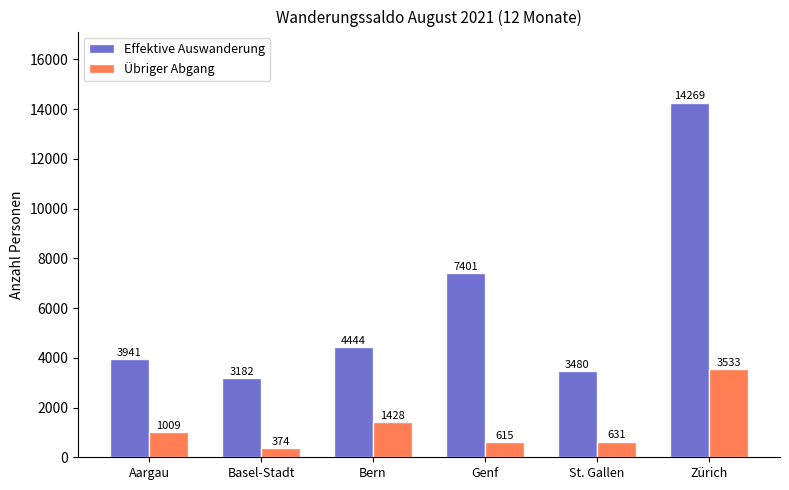

How many bars are there in each group?

2